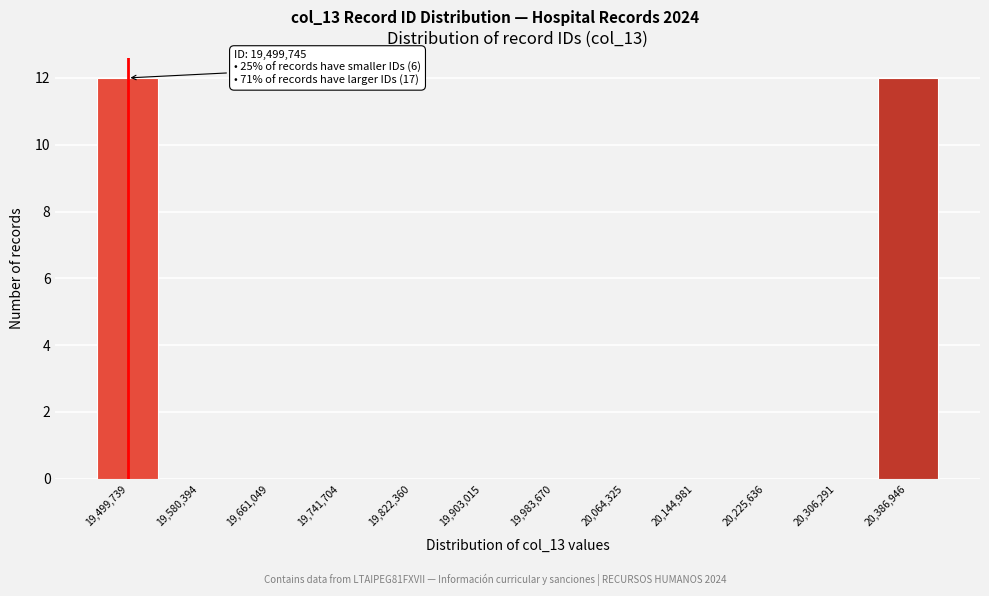

Reading right to left, transcribe all the data shown in this chart.

20,386,946=12	20,306,291=0	20,225,636=0	20,144,981=0	20,064,325=0	19,983,670=0	19,903,015=0	19,822,360=0	19,741,704=0	19,661,049=0	19,580,394=0	19,499,739=12